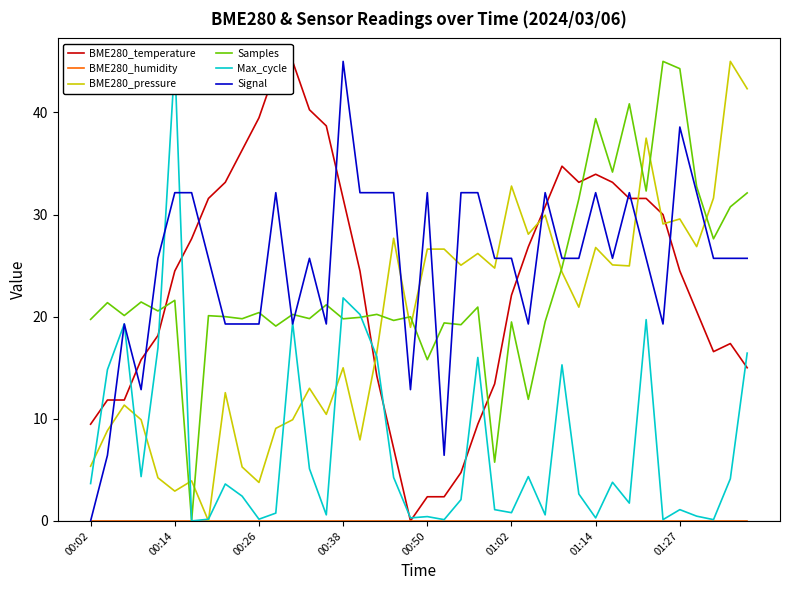

Which category has the lowest value in the Signal series?

00:02